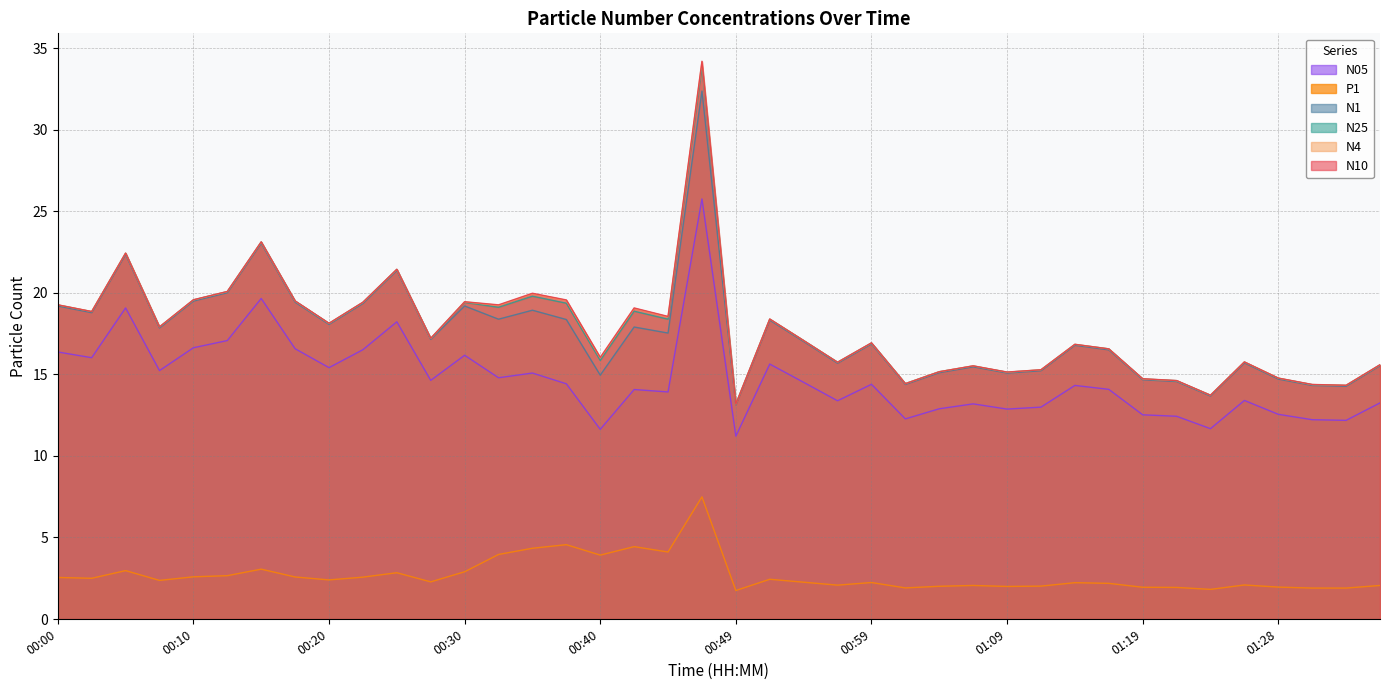

What is the value of the N10 point at the 26th from the left?

14.4